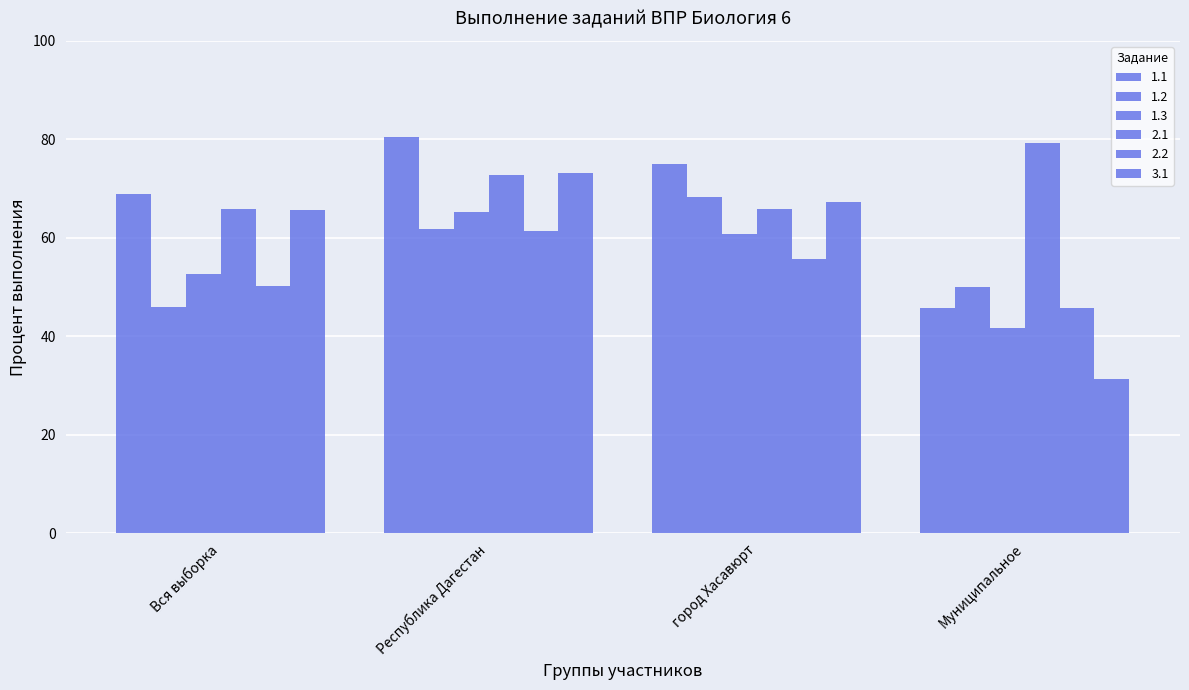

What value does the 2.1 series have at Вся выборка?

65.8